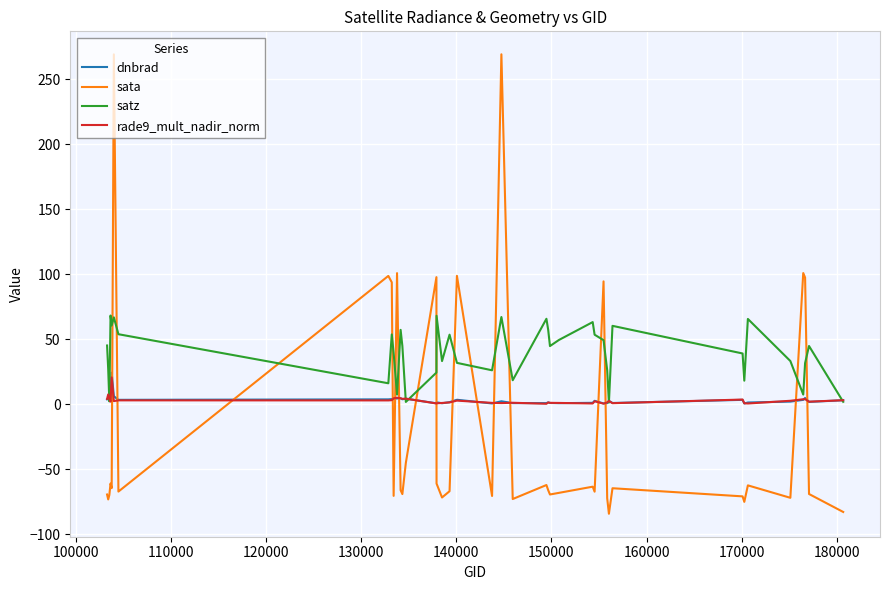

Which series has the largest total across all categories?

satz